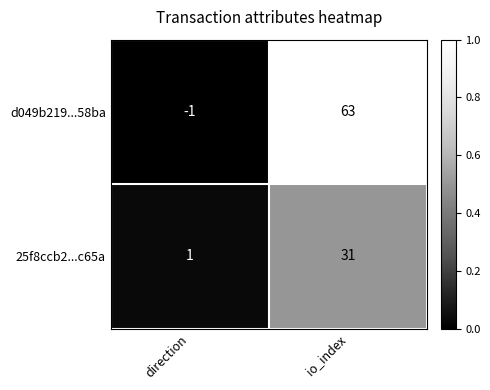

At which category is the sum across all series the highest?

io_index